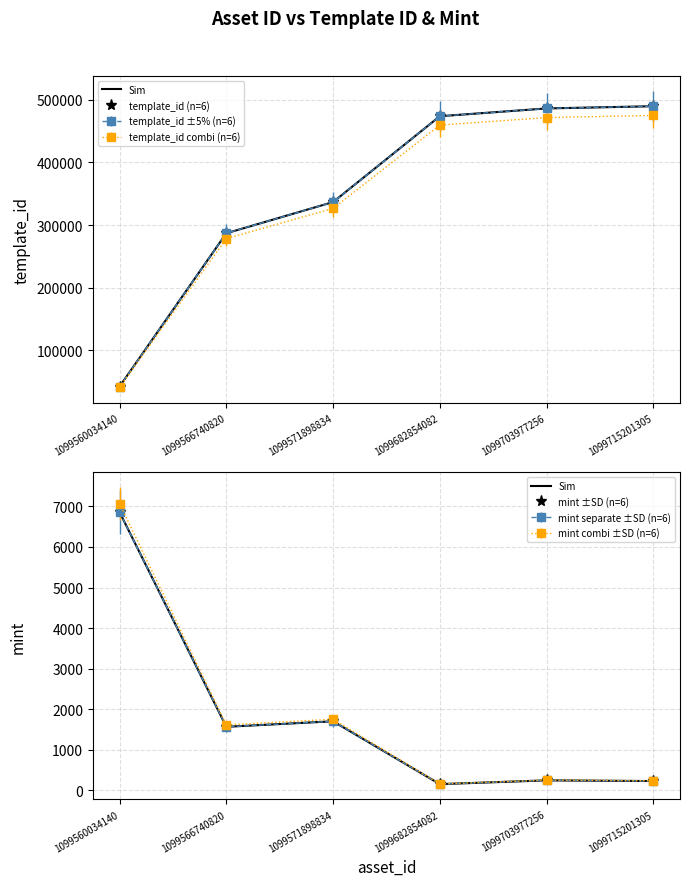

True or false: template_id (n=6) and mint ±SD (n=6) intersect in this chart.

False